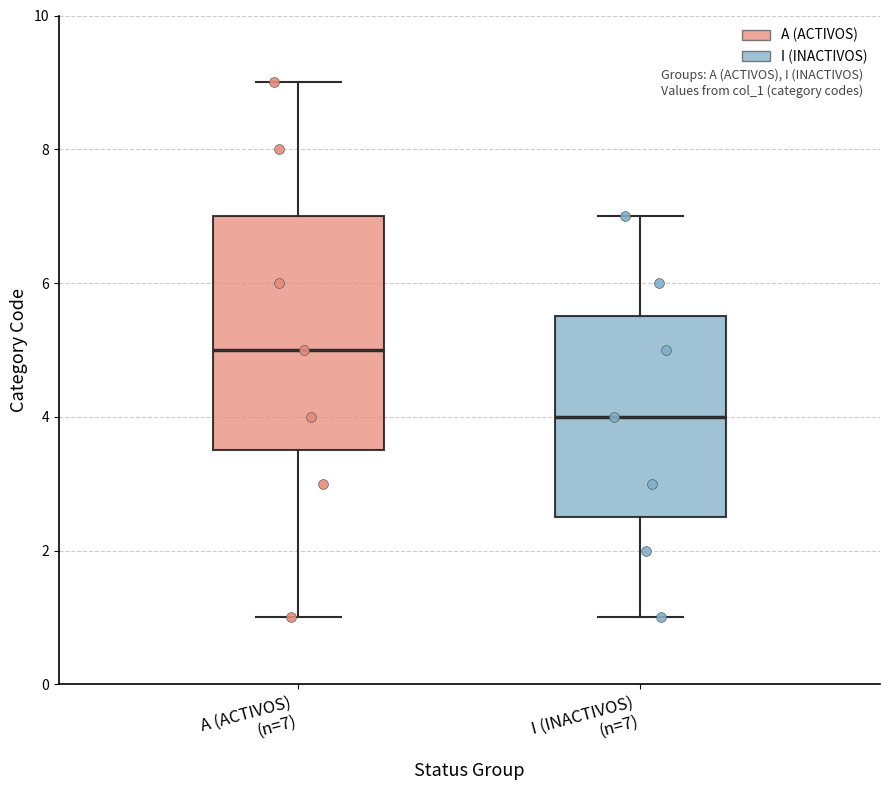

Which box's median line is the highest?

A (ACTIVOS) (n=7)